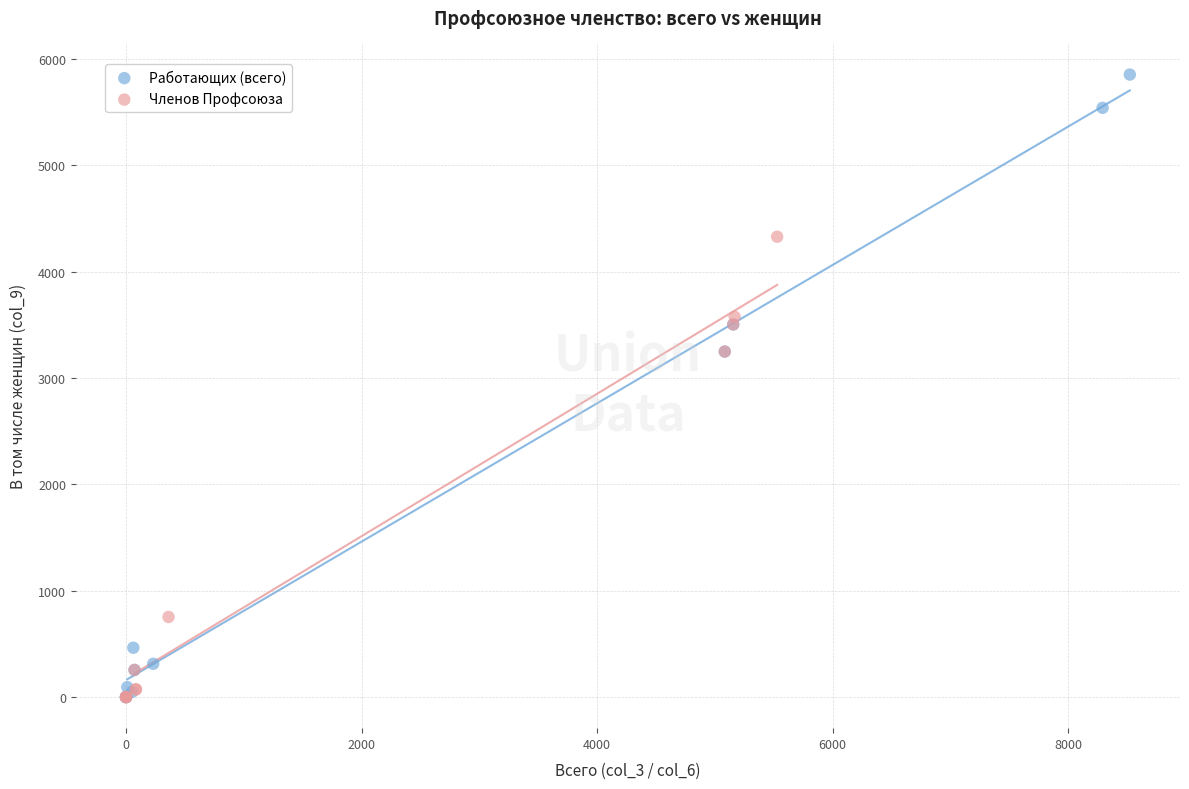

Which series contains the highest Y value?

Работающих (всего)